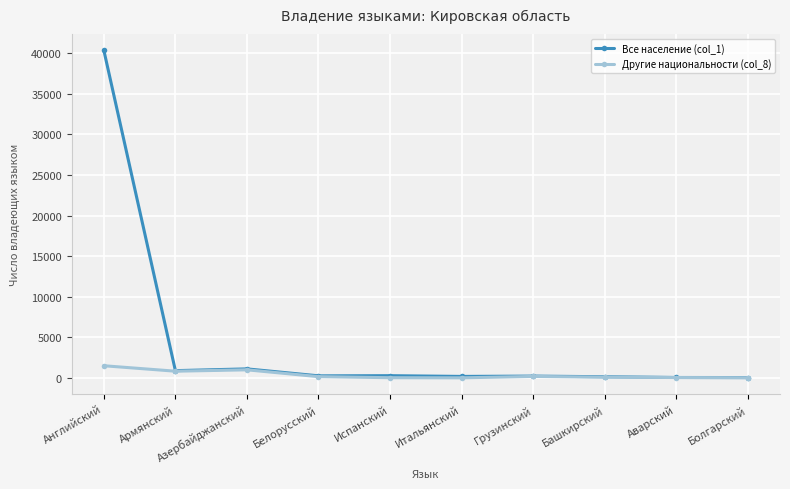

What is the difference between the maximum and minimum values in the Все население (col_1) series?

40316